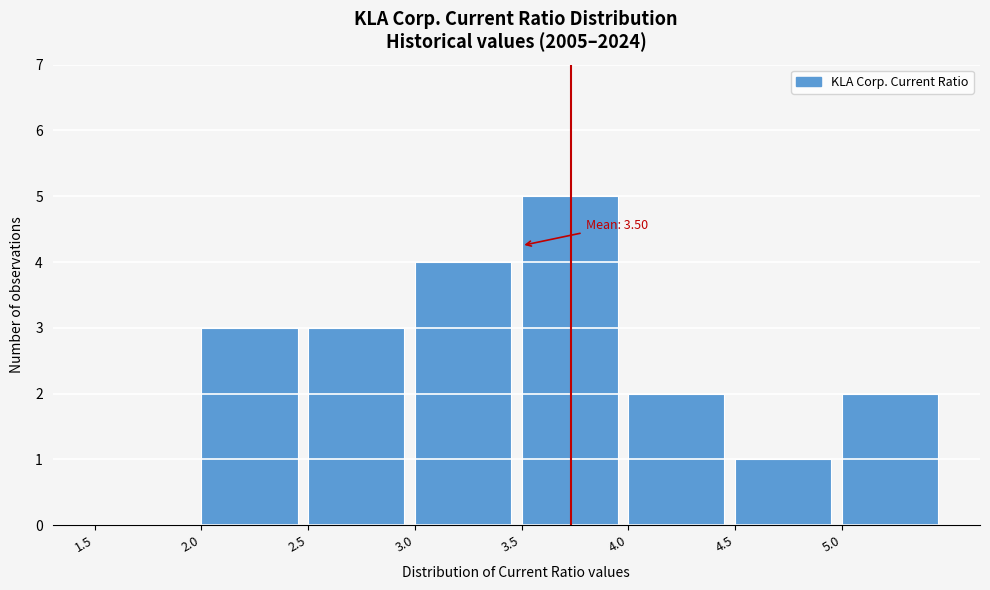

Over which range of the x-axis is the bar tallest?

3.5 to 4.0